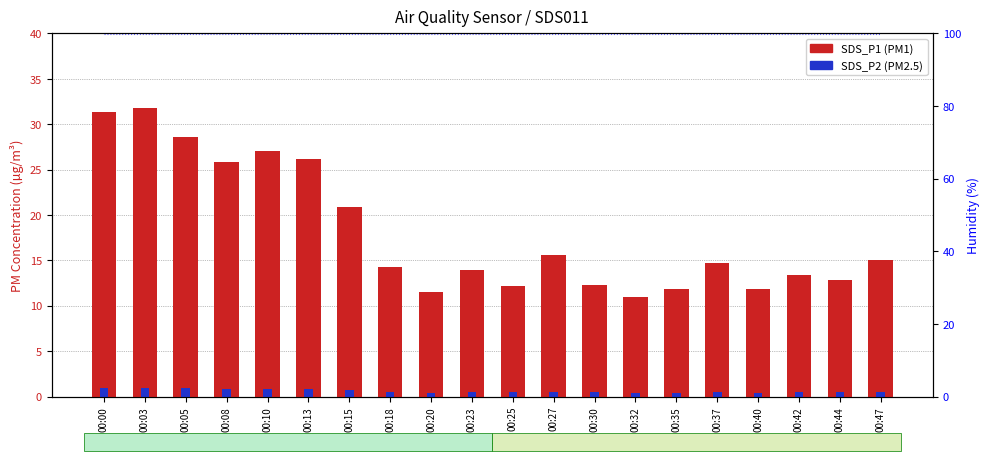

Count the number of data series in this chart.

3